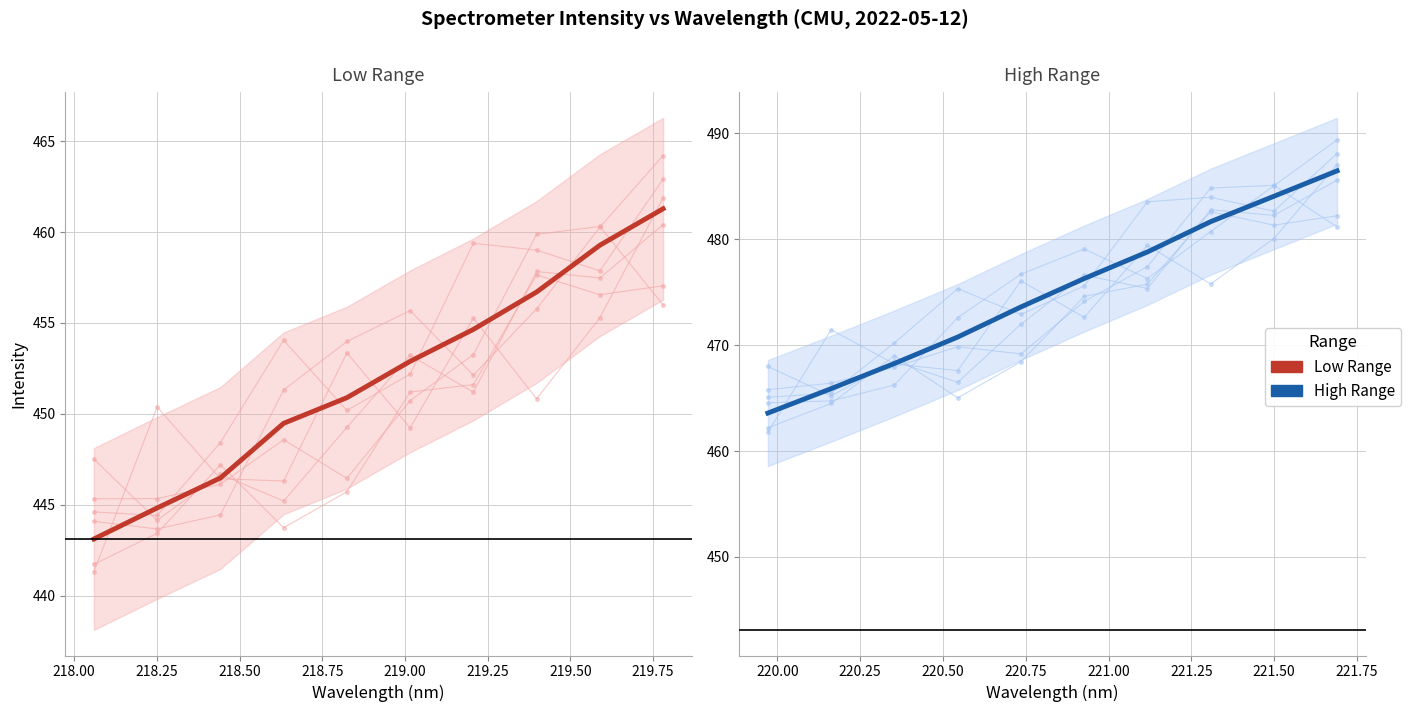

What is the difference between the second highest and minimum values?

20.5